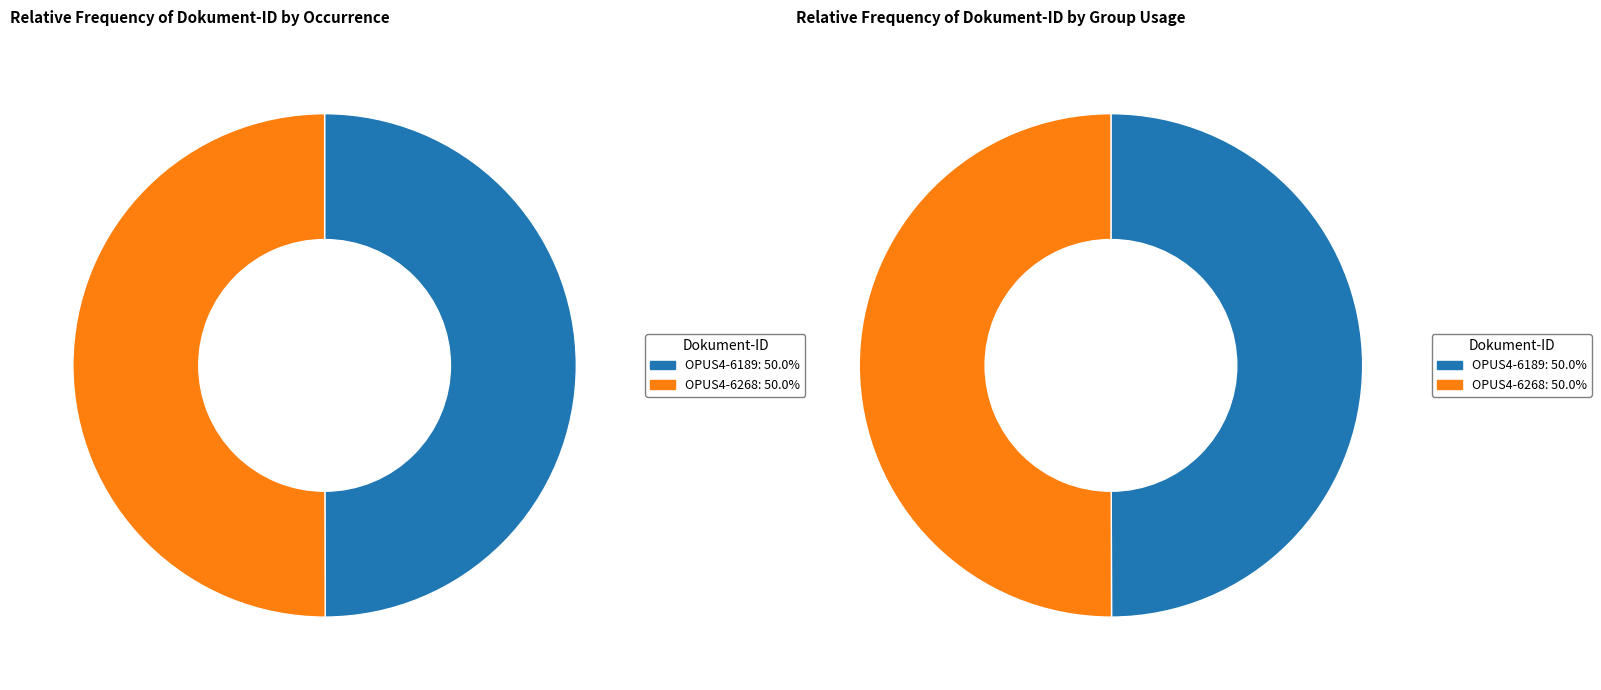

Which category accounts for the majority?

OPUS4-6268